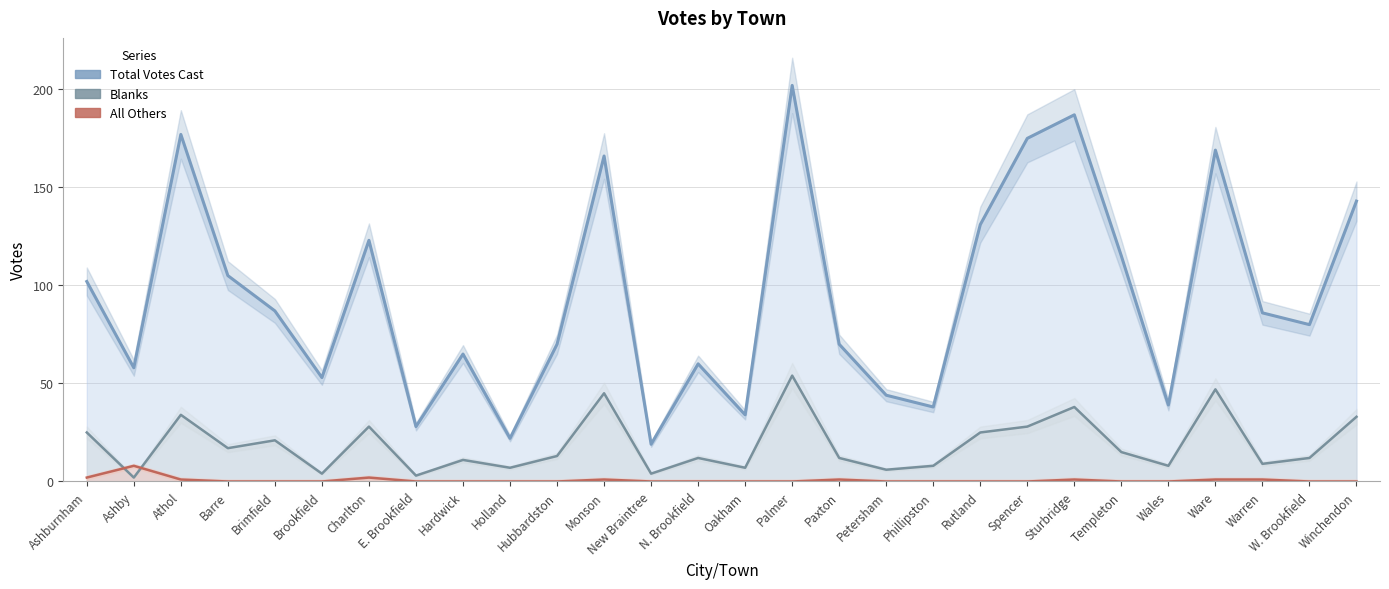

True or false: Total Votes Cast has more than 0 points higher than both neighbors.

True